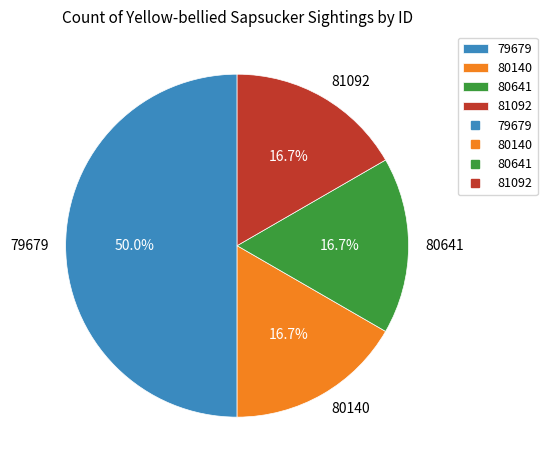

Count the number of slices in the pie.

4